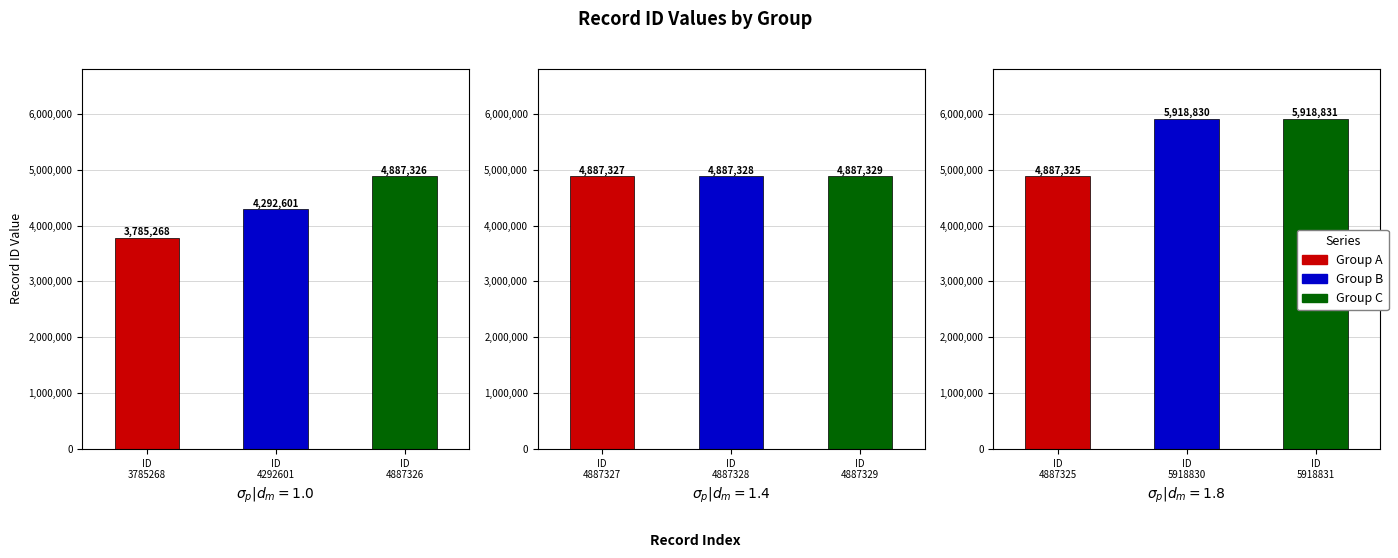

How many categories are shown in the chart?

9